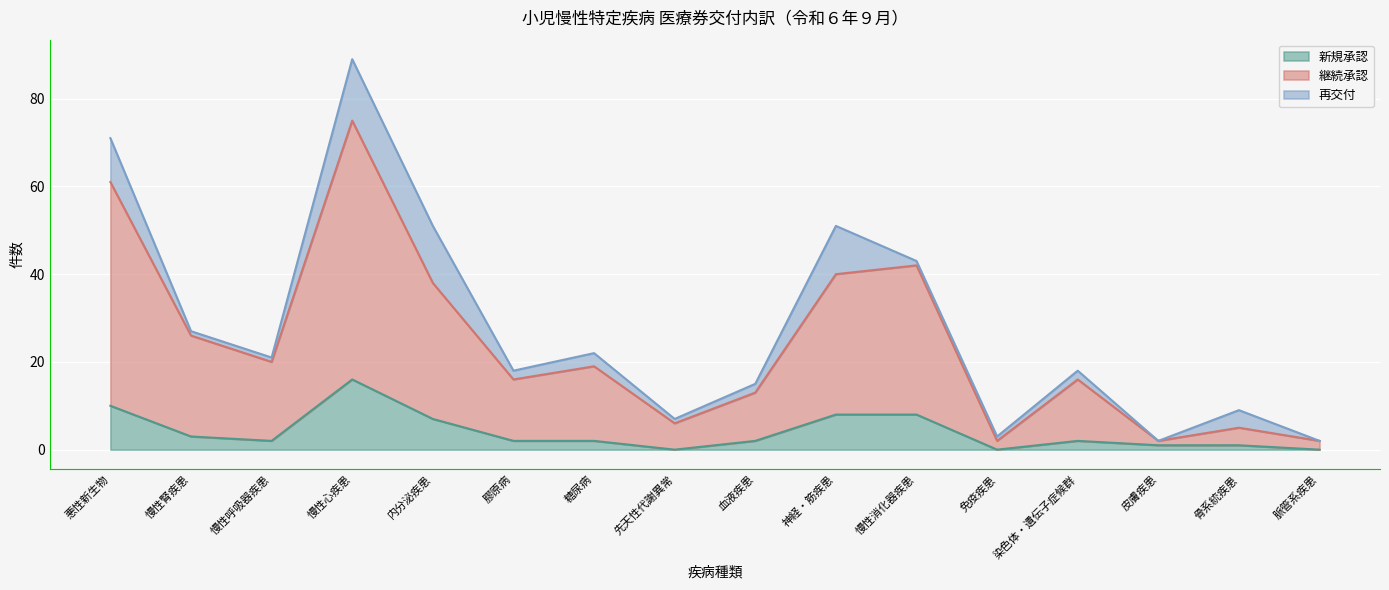

The 新規承認 series shows 8 at 先天性代謝異常. True or false?

False